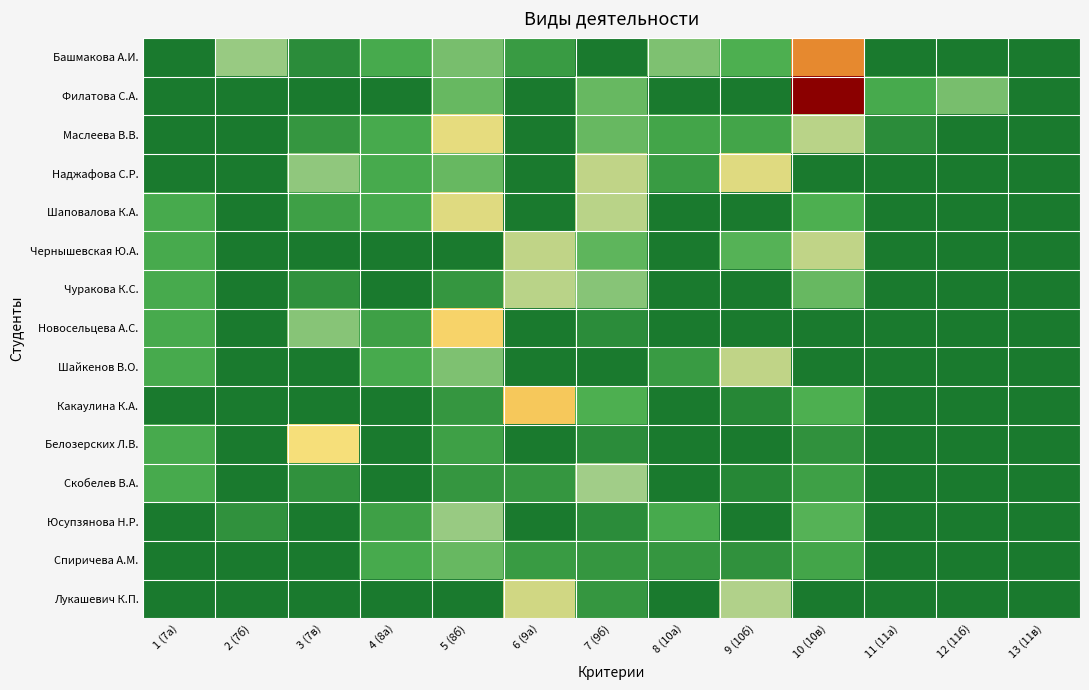

What is the total value across all series at 7 (9б)?

164